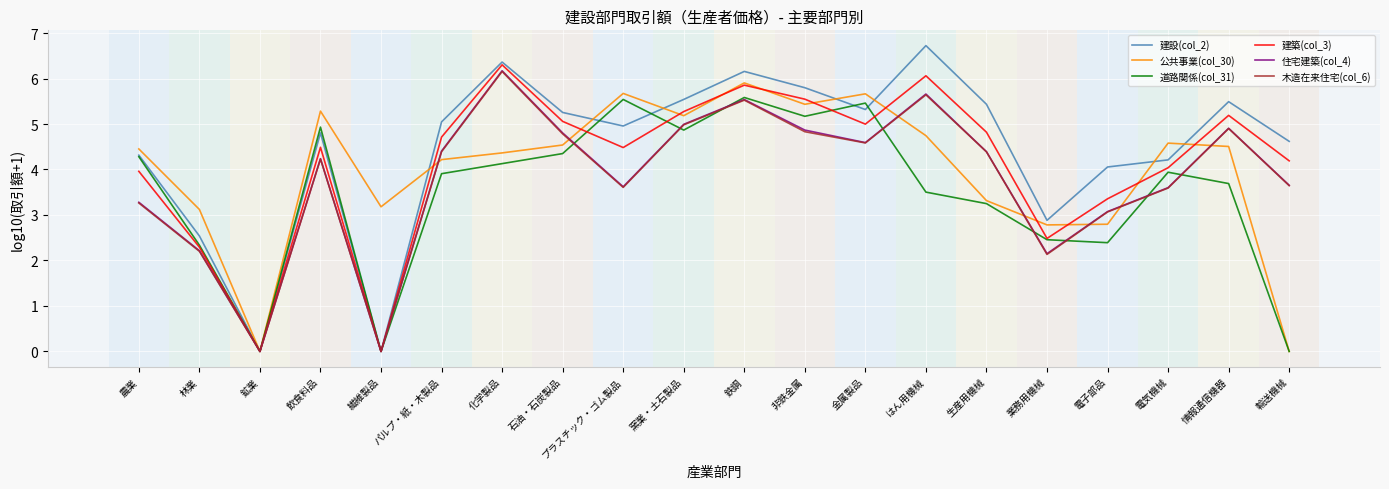

What is the difference between the highest and lowest values at 窯業・土石製品?

0.7